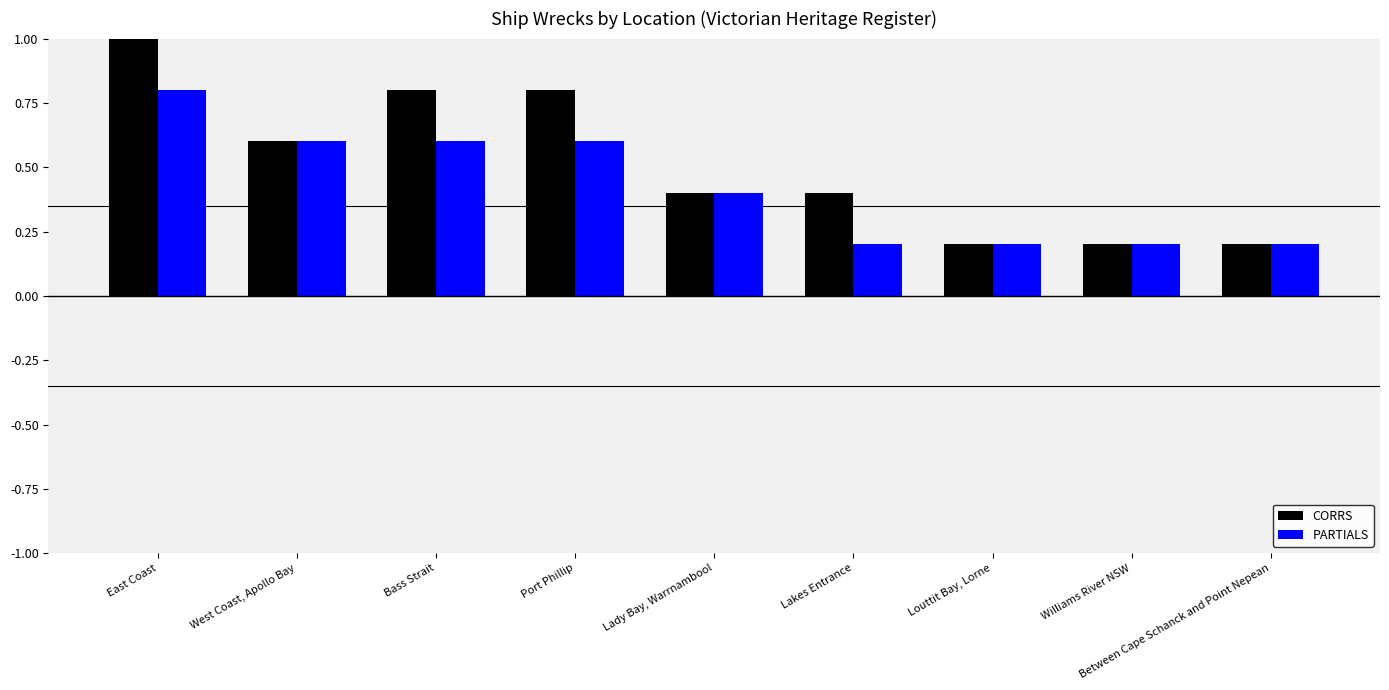

Which series has the largest total across all categories?

CORRS